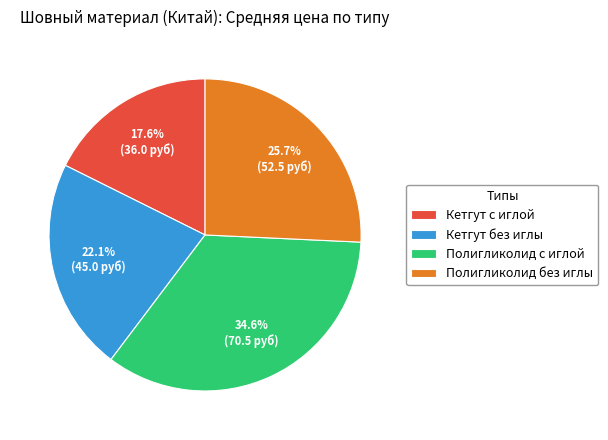

Count the number of slices in the pie.

4